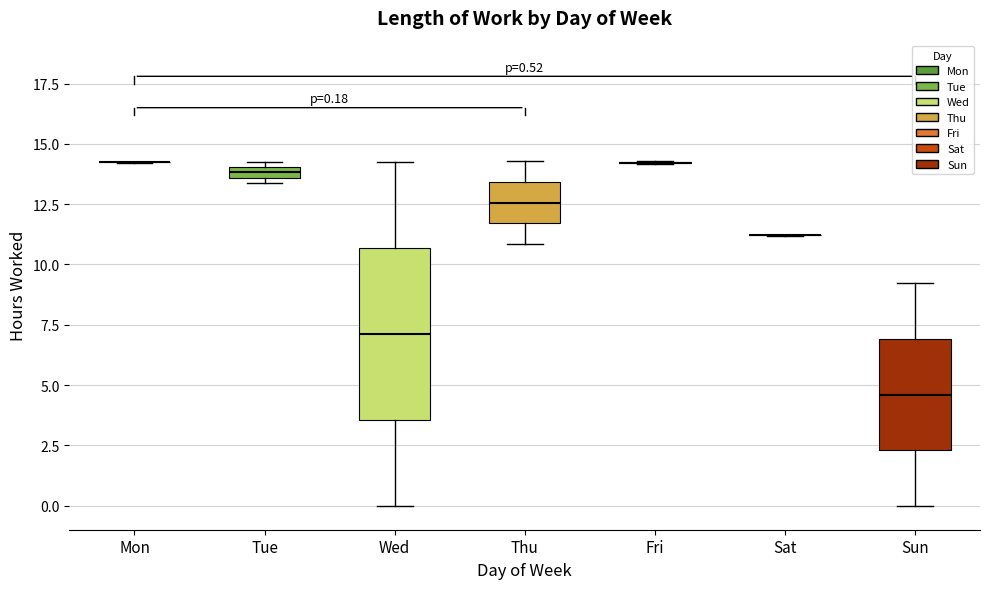

Comparing the boxes themselves (not the whiskers), which one is the tallest?

Wed